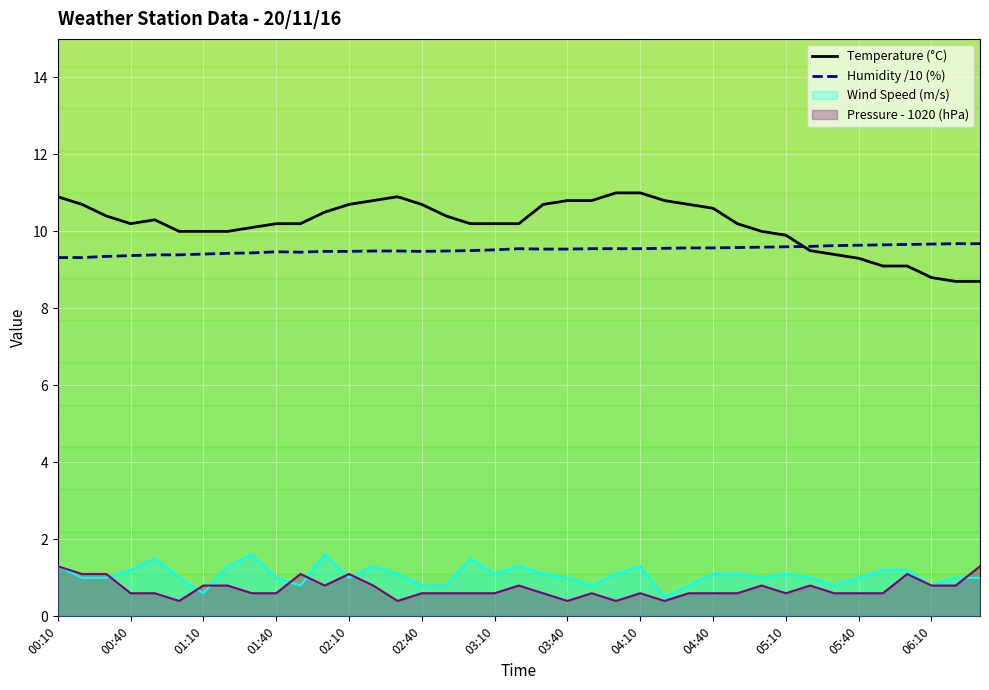

True or false: Wind Speed (m/s) and Humidity /10 (%) intersect in this chart.

False